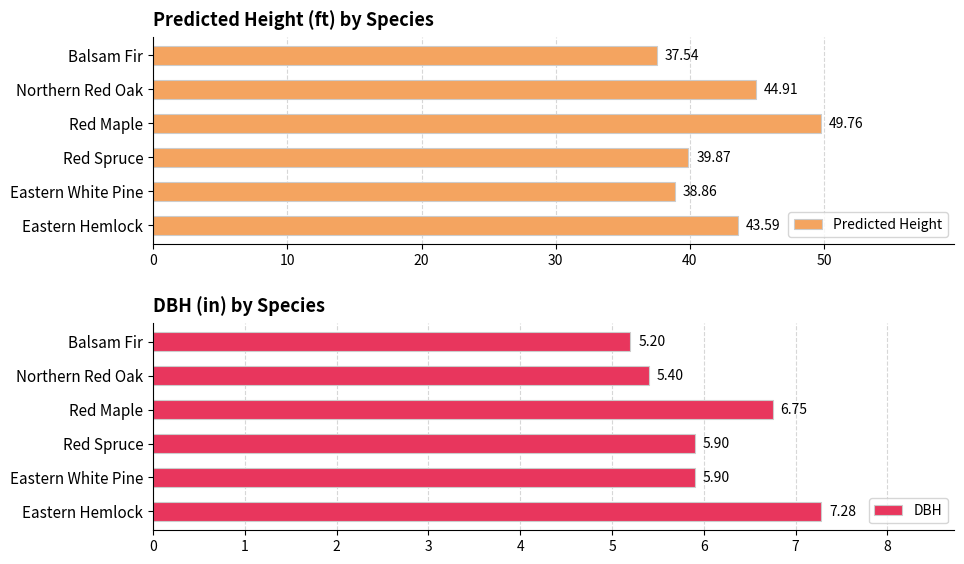

List the labels in order of Predicted Height value, smallest first.

Balsam Fir, Eastern White Pine, Red Spruce, Eastern Hemlock, Northern Red Oak, Red Maple